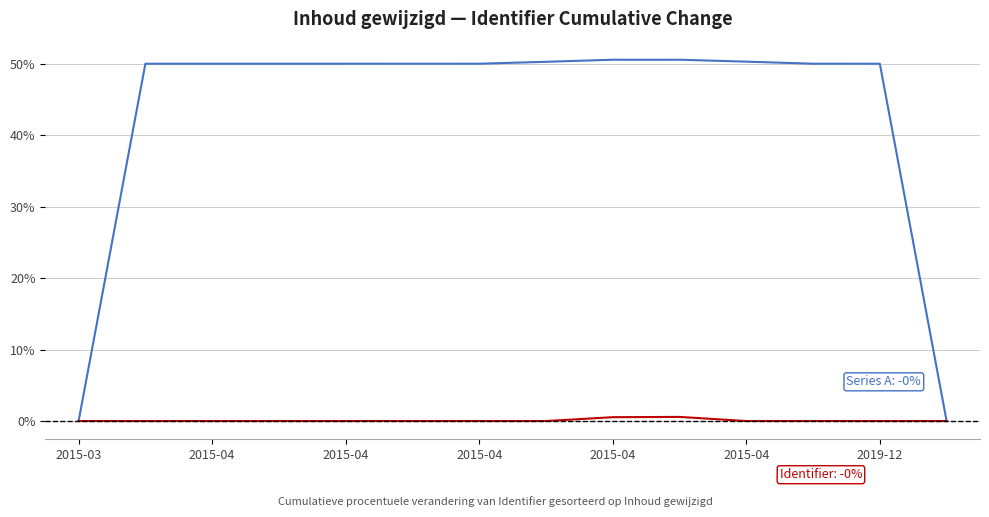

How many lines are shown in the chart?

2